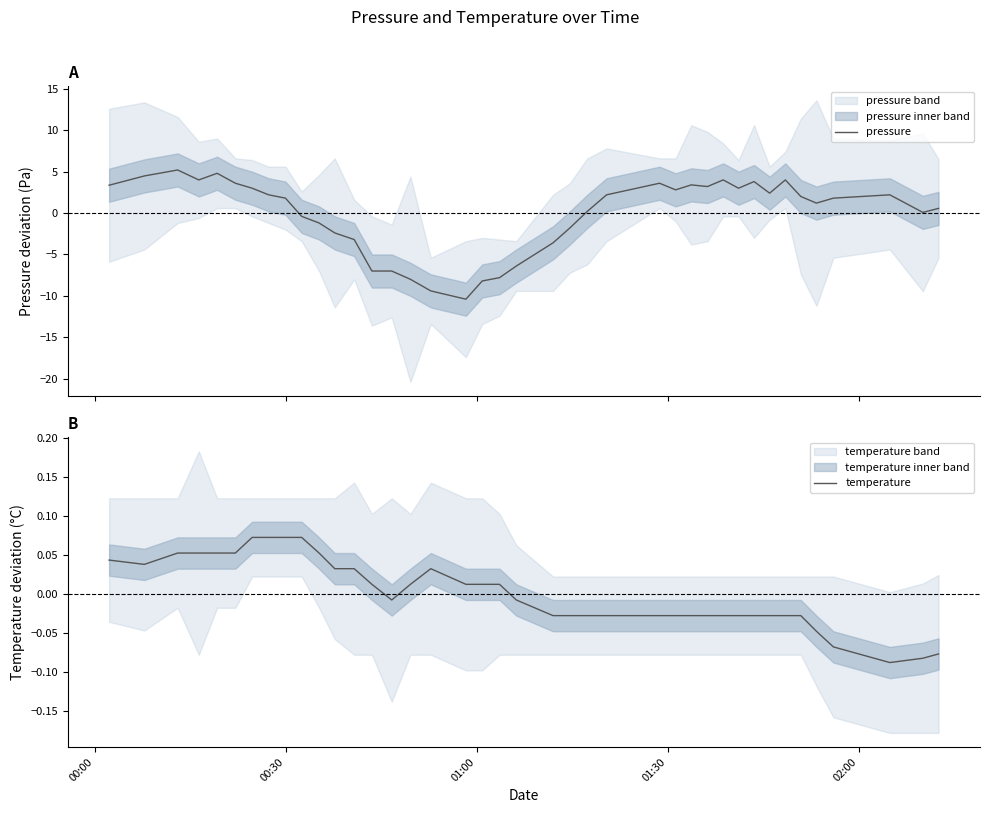

Which series has the widest spread of values?

pressure